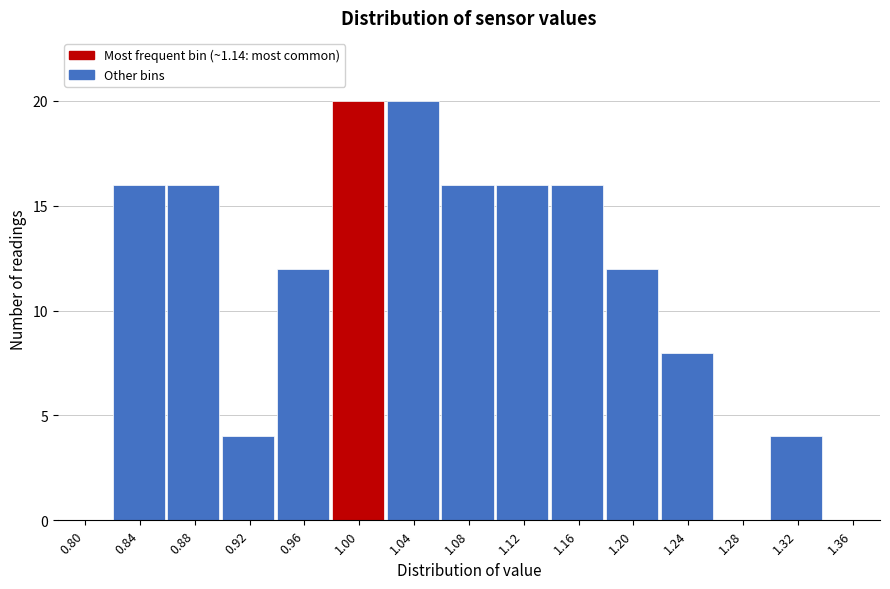

Reading left to right, list all the values displayed in this chart.

0.80=0	0.84=16	0.88=16	0.92=4	0.96=12	1.00=20	1.04=20	1.08=16	1.12=16	1.16=16	1.20=12	1.24=8	1.28=0	1.32=4	1.36=0